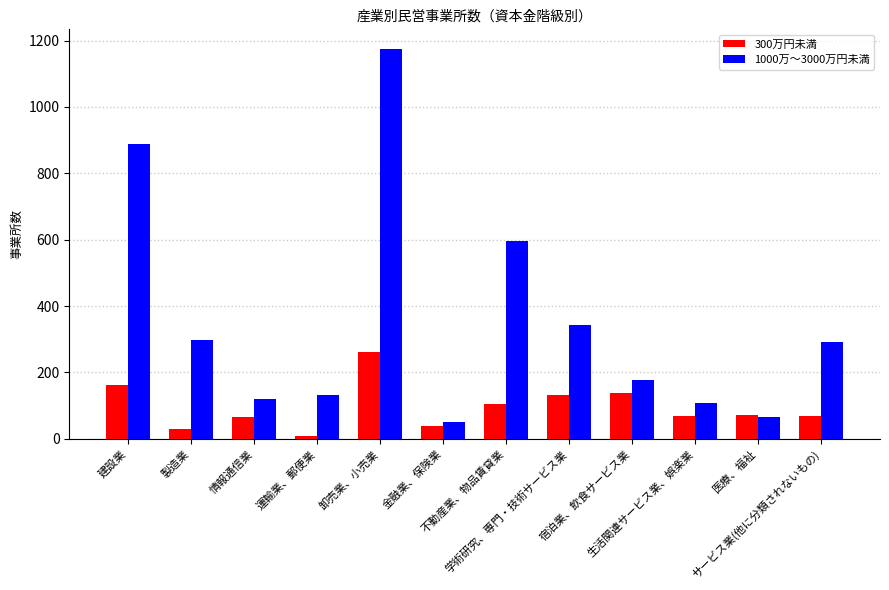

What is the minimum value shown in the chart?

9